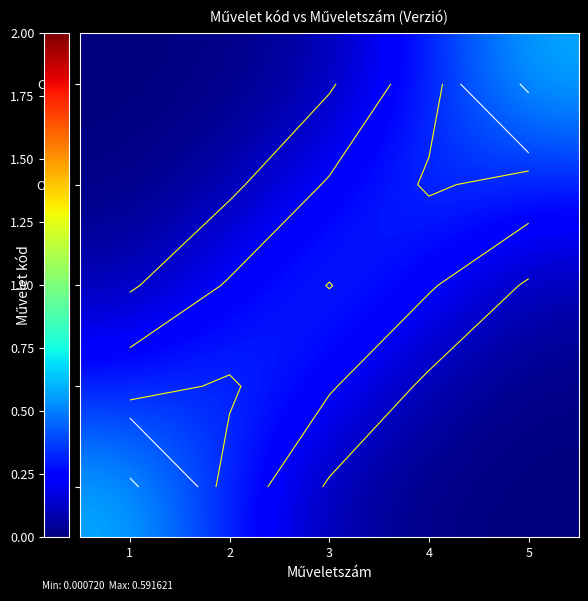

At which category does the chart reach its minimum across all series?

5